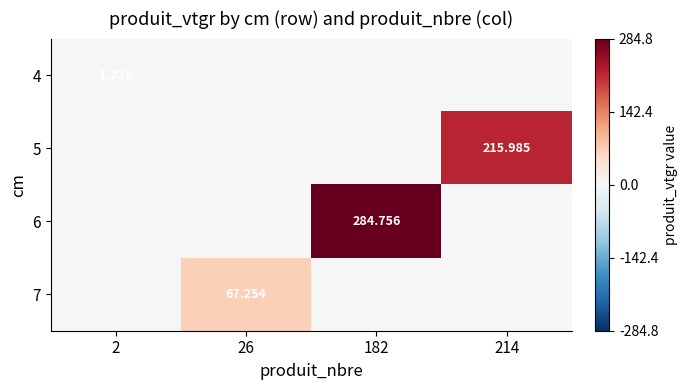

What is the highest value of the 7 series?

67.3